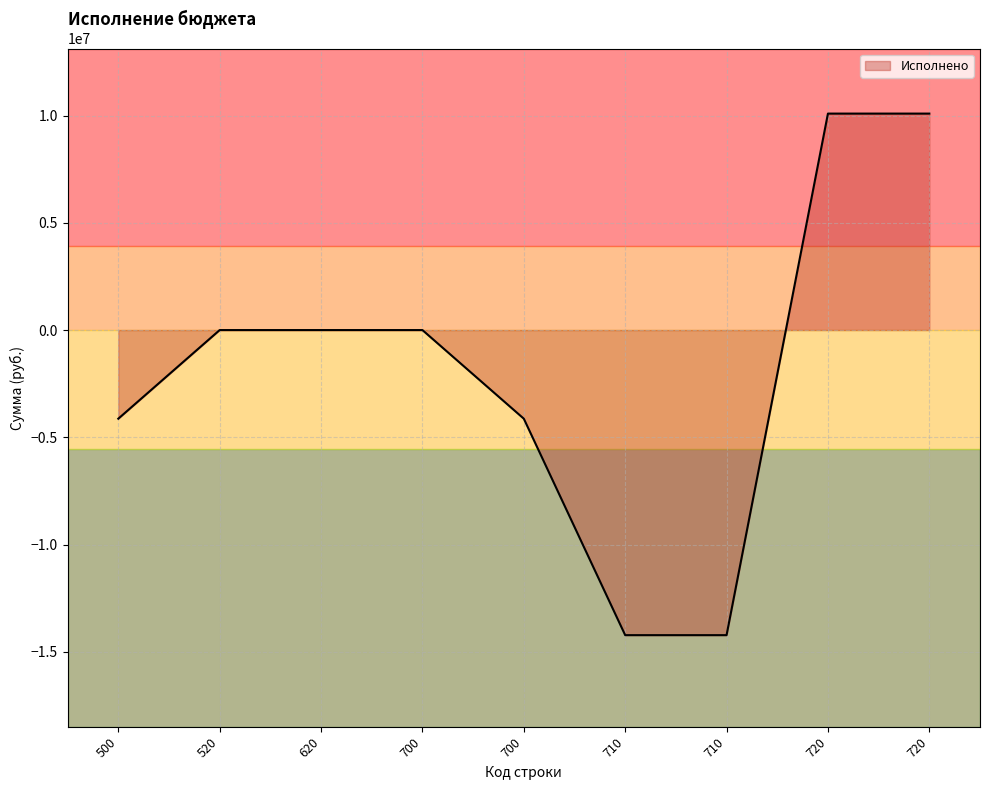

The value at 720 is 10093775.8. True or false?

True